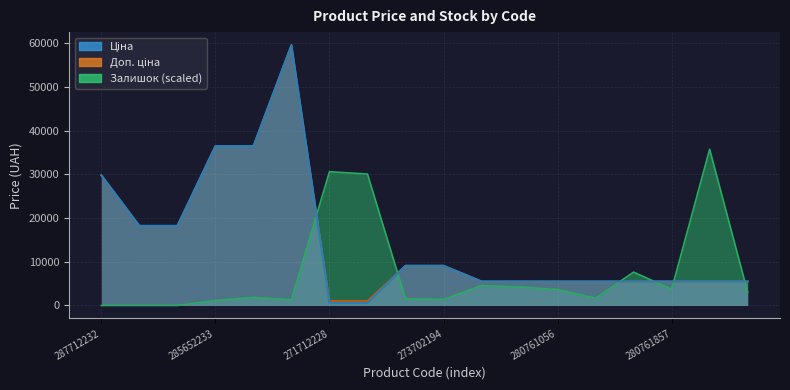

What is the label of the 15th point from the left?

280762039